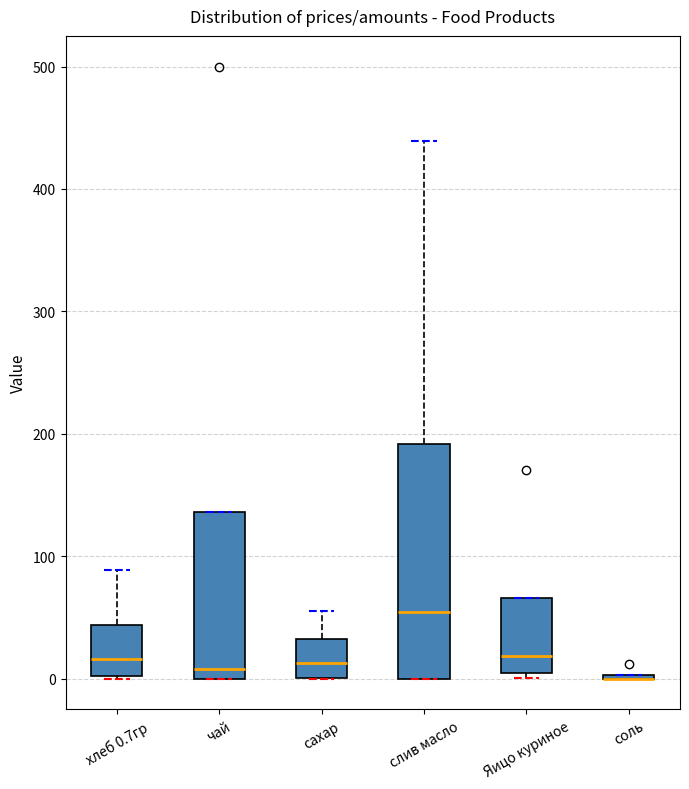

Reading left to right, read every box against the y-axis: the position of its median line, the range the box covers, and the ends of its whiskers. The values are not printed on the chart, so give them approximately, as read against the axis.

хлеб 0.7гр: median 20, box 0 to 40, whiskers 0 to 90
чай: median 10, box 0 to 140, whiskers 0 to 140
сахар: median 10, box 0 to 30, whiskers 0 to 60
слив масло: median 50, box 0 to 190, whiskers 0 to 440
Яицо куриное: median 20, box 0 to 70, whiskers 0 (just below the box's lower edge) to 70
соль: box collapsed to a line at 0, whiskers 0 to 0